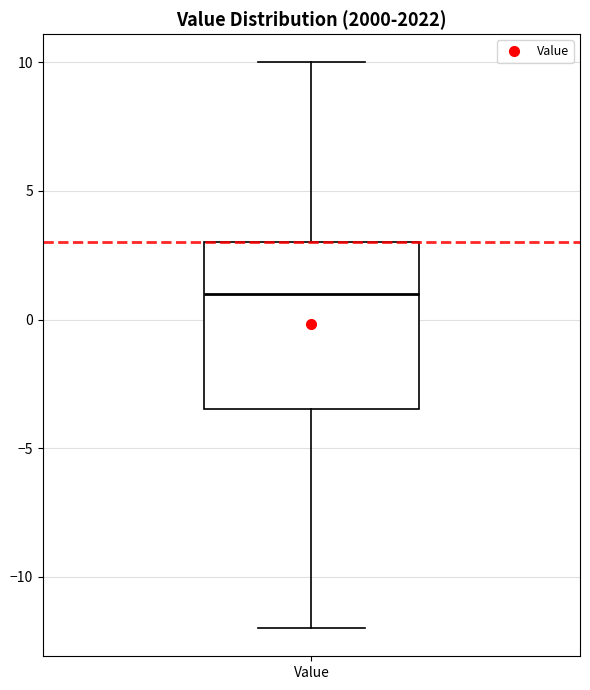

Read this box plot against the y-axis: the position of the median line, the range covered by the box, and the ends of both whiskers. The values are not printed on the chart, so give them approximately, as read against the axis.

median 1.0, box -3.5 to 3.0, whiskers -12.0 to 10.0